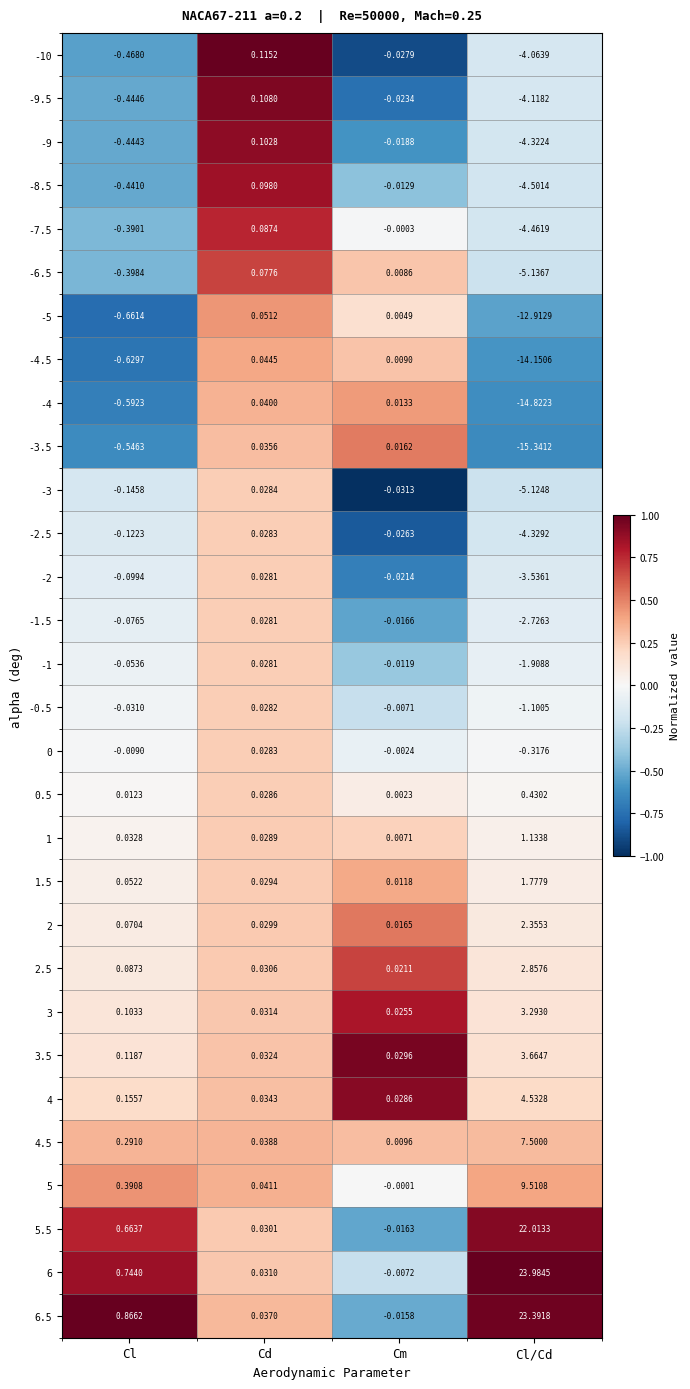

List the labels in order of 1 value, largest first.

Cl/Cd, Cl, Cd, Cm